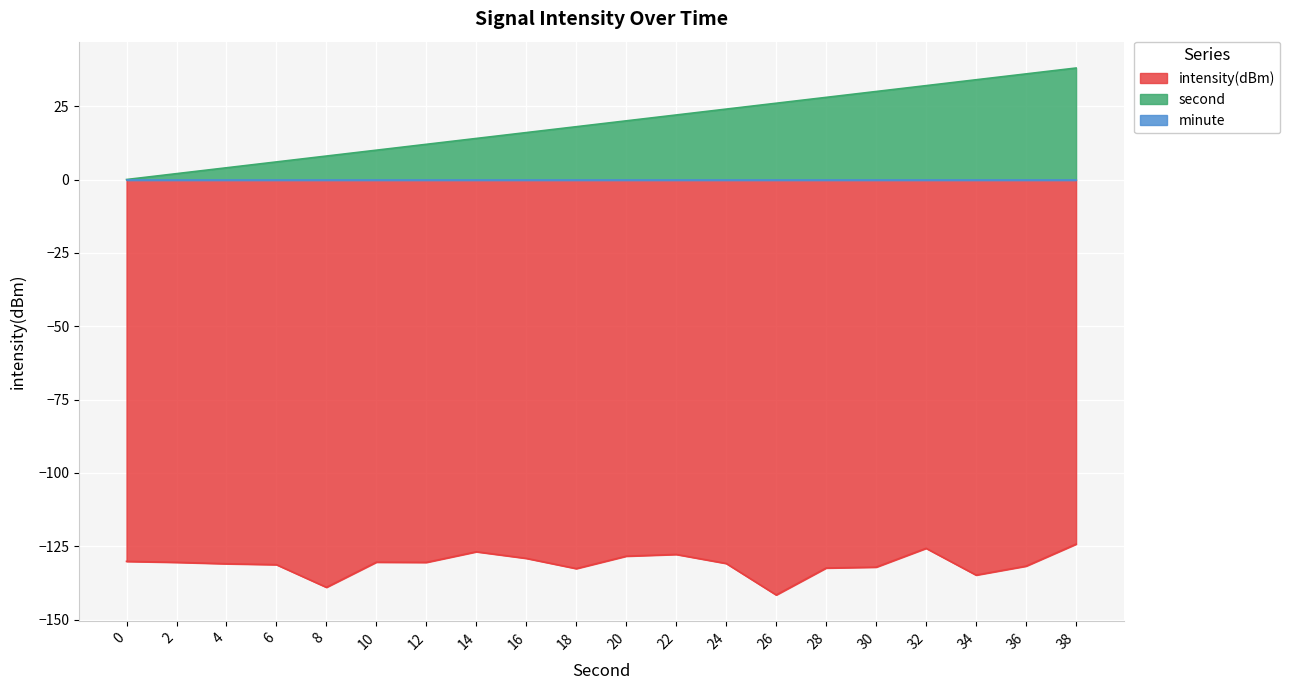

At which category does intensity(dBm) reach its first local valley?

8